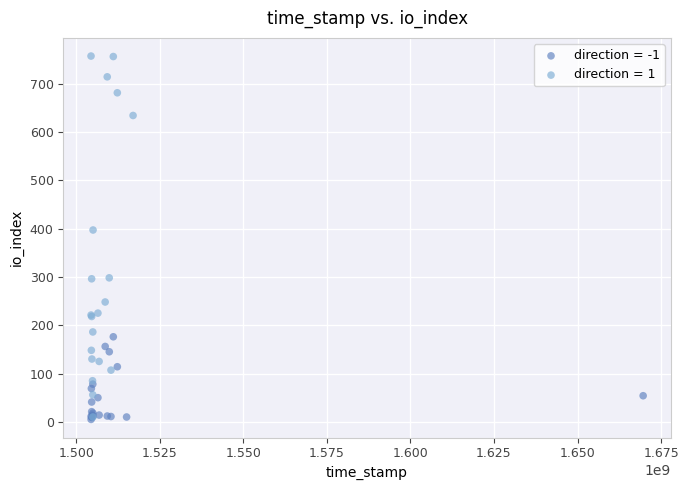

Which series contains the highest Y value?

direction = 1